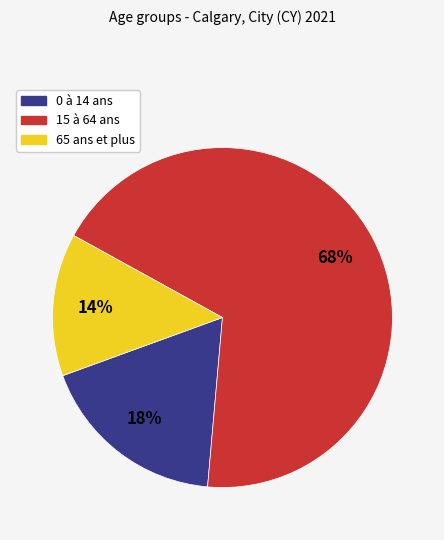

How many segments does this pie chart have?

3